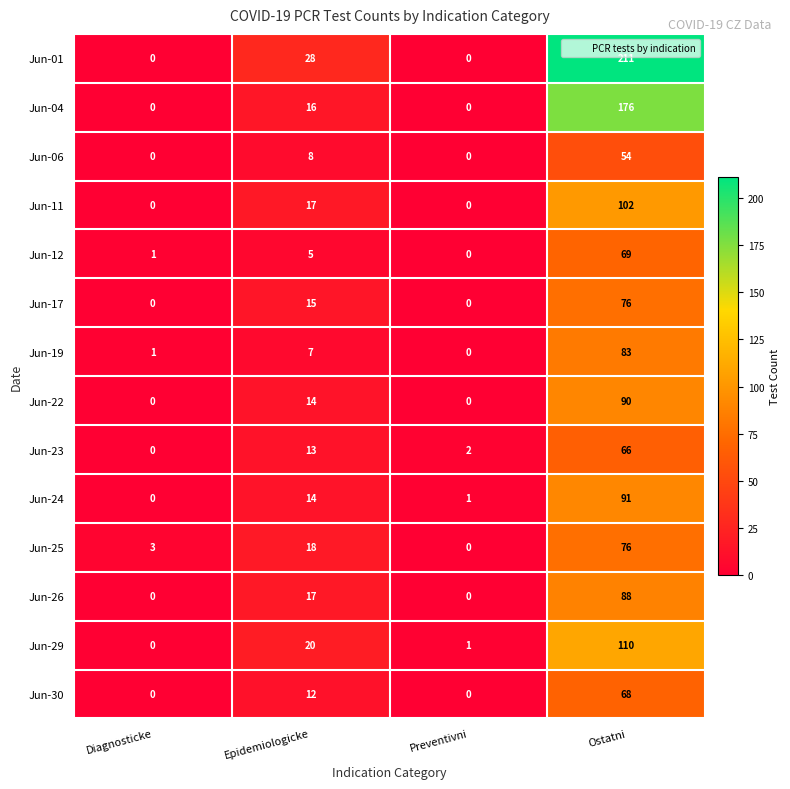

What is the sum of the Jun-29 values at Ostatni and Diagnosticke?

110